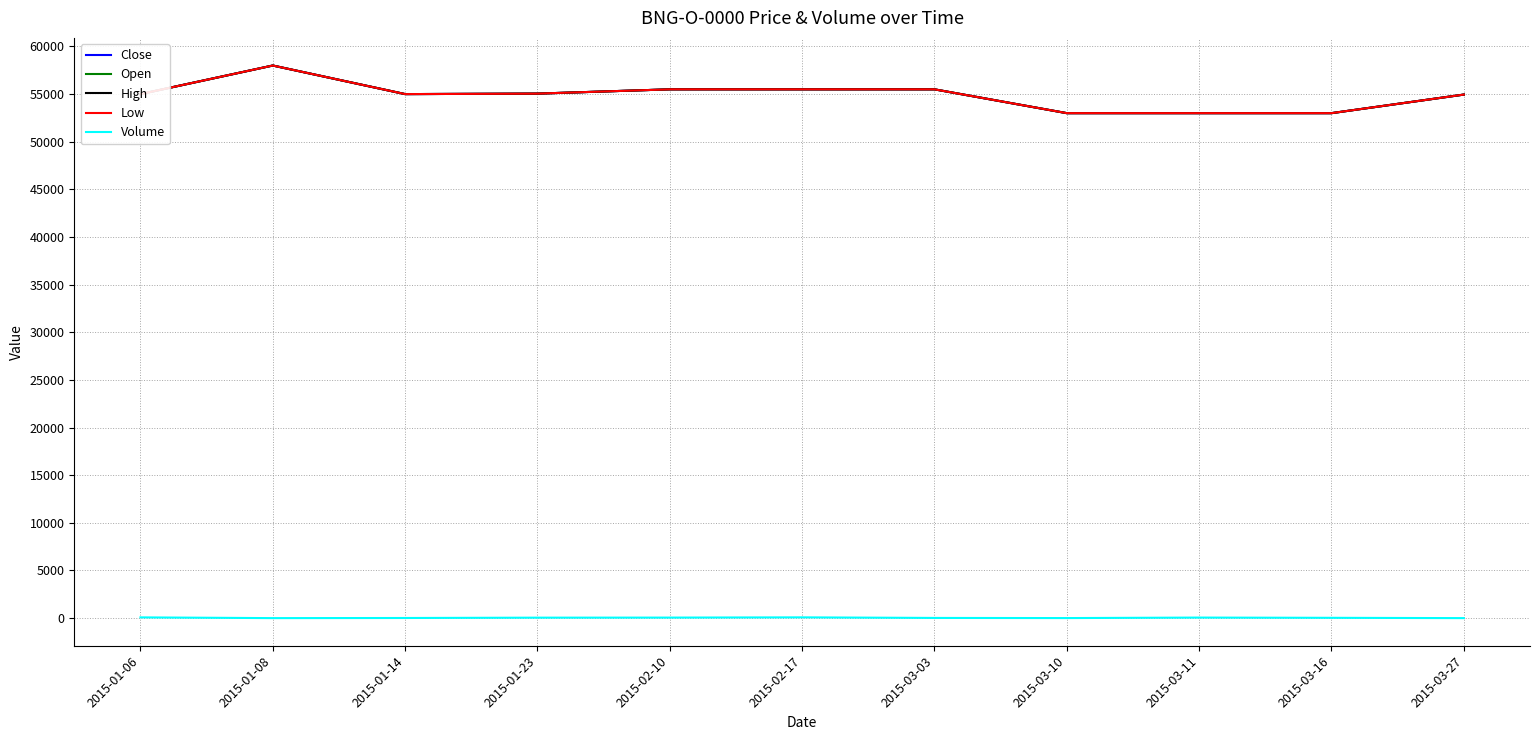

Where does the Open series first go above 55000?

2015-01-08